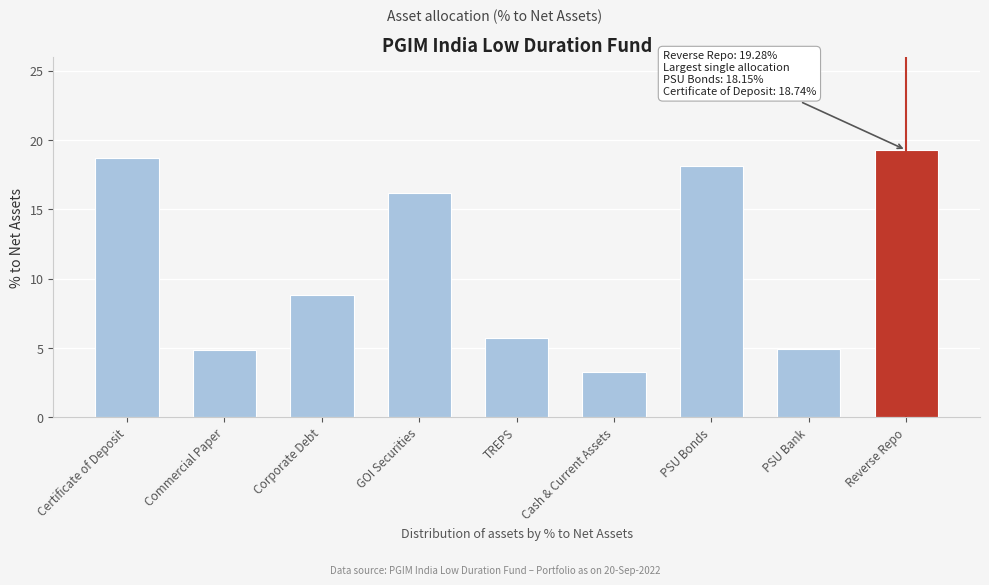

True or false: the data shows 4.9 at PSU Bank.

True